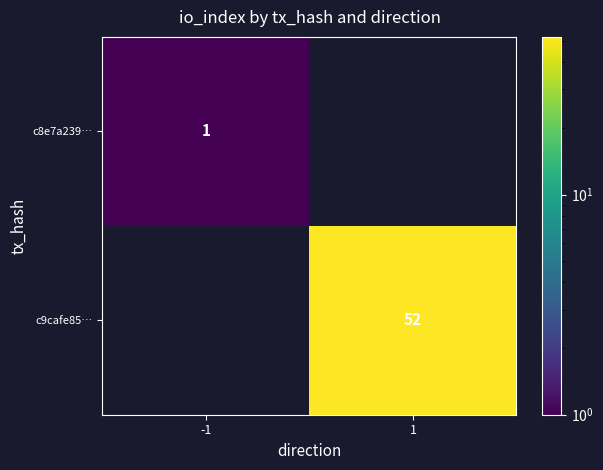

Is the value of c8e7a239… at -1 greater than the value of c9cafe85… at 1?

No